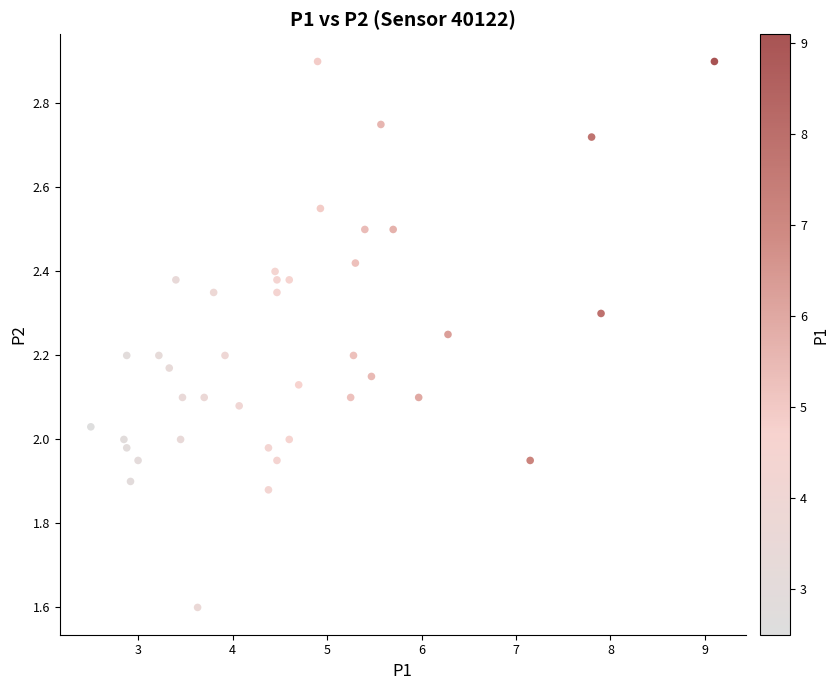

What is the range of X values (max minus min)?

6.6